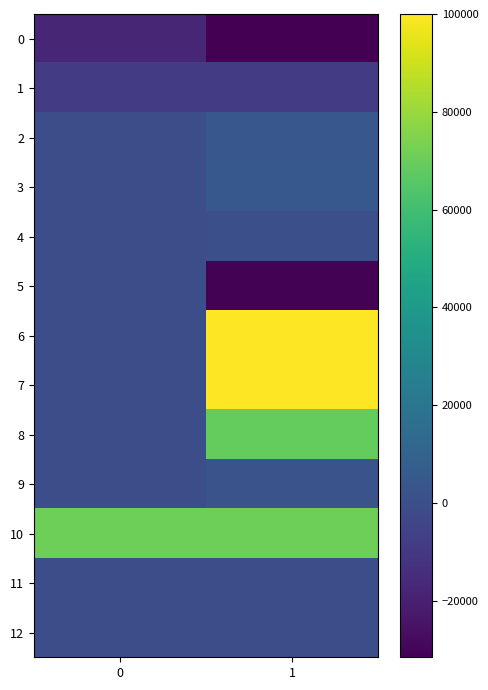

Reading left to right, list all the values displayed in this chart.

0: 0=-17527	1=-31616
1: 0=-8713	1=-8713
2: 0=0	1=4279
3: 0=0	1=4718
4: 0=0	1=404
5: 0=0	1=-30928
6: 0=0	1=100000
7: 0=0	1=100000
8: 0=0	1=69072
9: 0=0	1=2035
10: 0=71107	1=71107
11: 0=0	1=0
12: 0=0	1=0